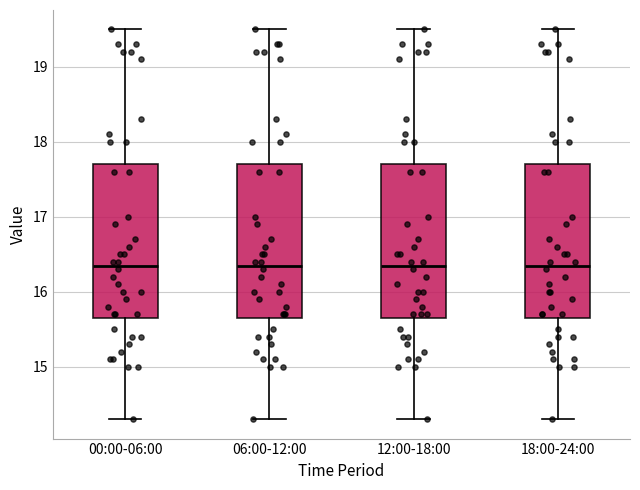

Reading left to right, transcribe this box plot: for each box, give where its median line is, the range the box spans, and where its two whiskers end, as read against the y-axis. The values are not printed on the chart, so give them approximately, as read against the axis.

00:00-06:00: median 16.4, box 15.7 to 17.7, whiskers 14.3 to 19.5
06:00-12:00: median 16.4, box 15.7 to 17.7, whiskers 14.3 to 19.5
12:00-18:00: median 16.4, box 15.7 to 17.7, whiskers 14.3 to 19.5
18:00-24:00: median 16.4, box 15.7 to 17.7, whiskers 14.3 to 19.5